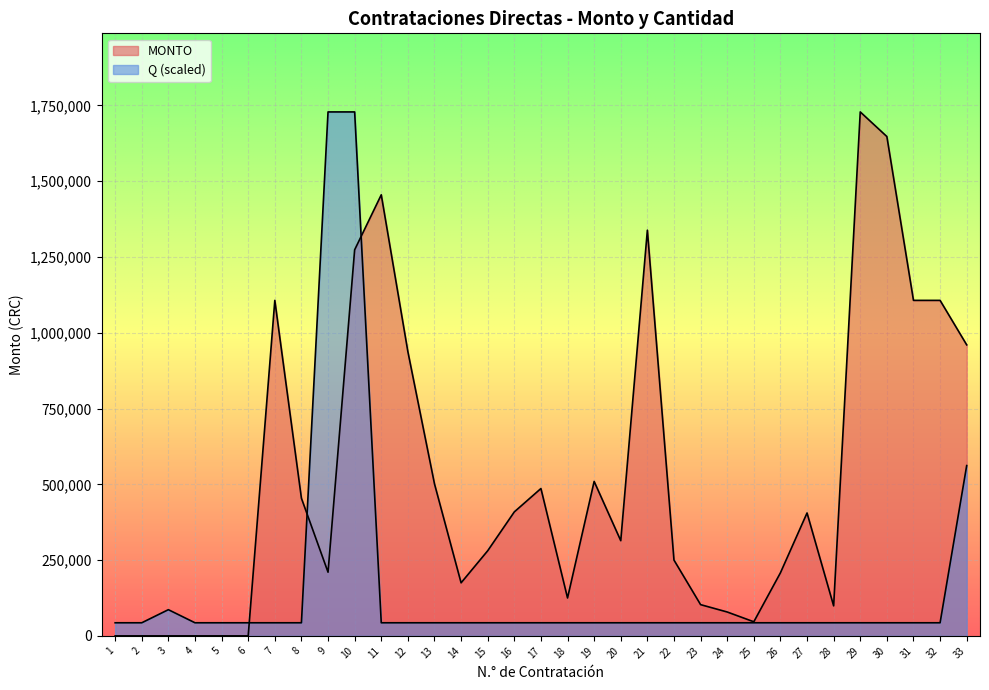

Is it true that MONTO equals 509500.0 at 19?

True